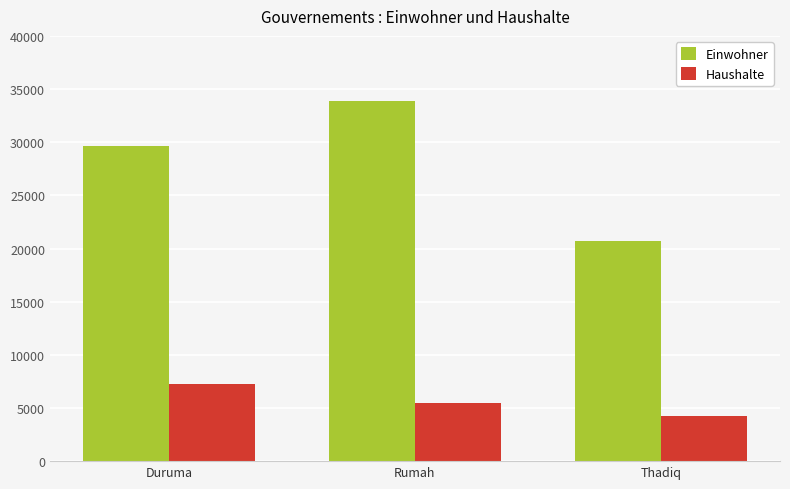

What are all the series names shown in the legend?

Einwohner, Haushalte